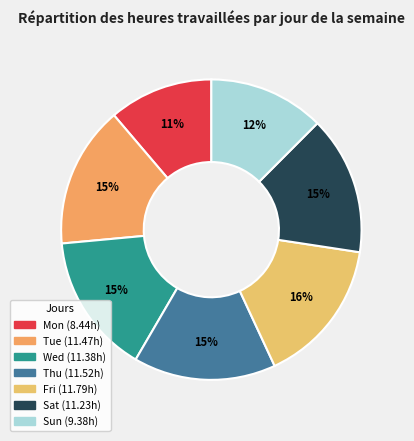

How much of the chart is everything except Fri?

84.3%